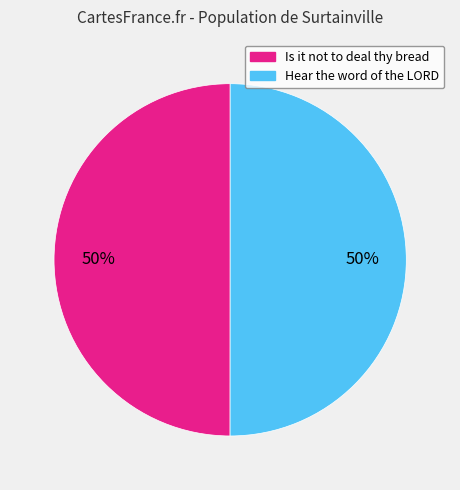

How many slices are in this pie chart?

2